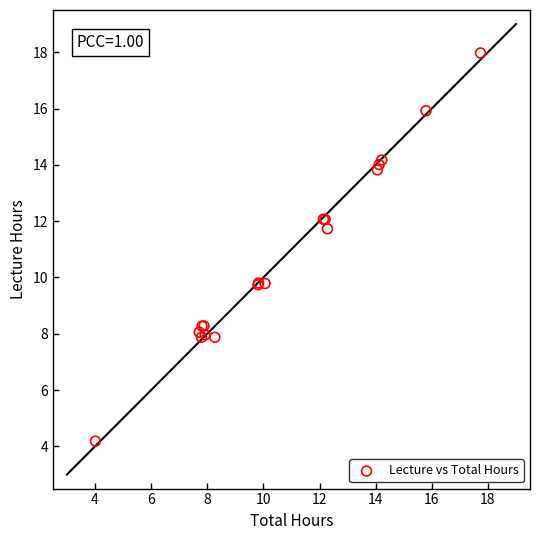

What Y value in the scatter plot is closest to 11?

11.7